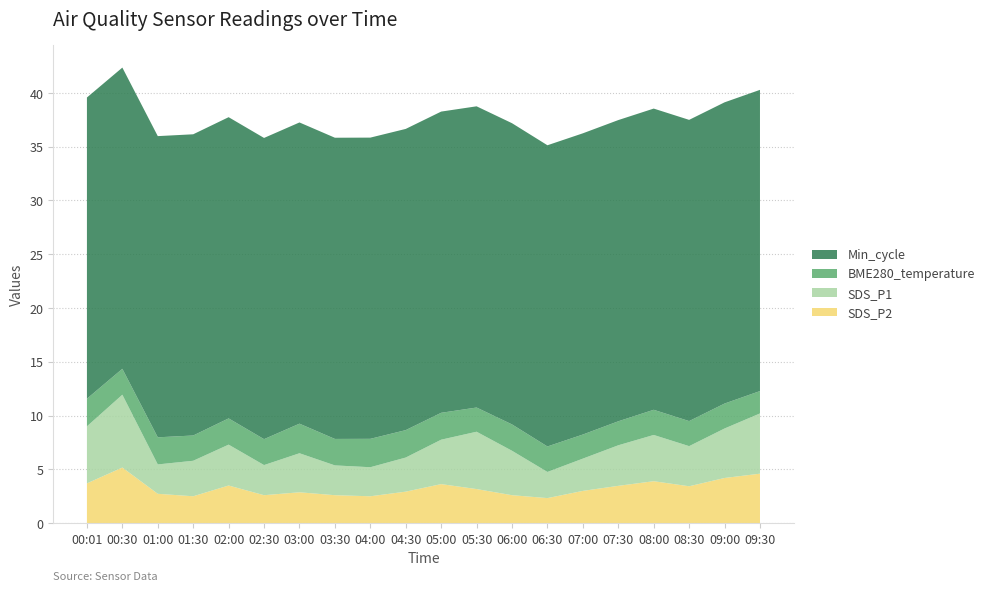

Reading right to left, extract all data points from this chart.

SDS_P2: 4.6	4.2	3.4	3.9	3.5	3.0	2.3	2.6	3.2	3.6	2.9	2.5	2.6	2.9	2.6	3.5	2.5	2.7	5.2	3.7
SDS_P1: 5.6	4.6	3.7	4.3	3.8	3.0	2.4	4.1	5.3	4.1	3.2	2.7	2.8	3.6	2.8	3.8	3.3	2.7	6.8	5.3
BME280_temperature: 2.1	2.3	2.3	2.3	2.2	2.2	2.4	2.5	2.2	2.5	2.5	2.6	2.5	2.8	2.4	2.4	2.4	2.5	2.4	2.6
Min_cycle: 28.0	28.0	28.0	28.0	28.0	28.0	28.0	28.0	28.0	28.0	28.0	28.0	28.0	28.0	28.0	28.0	28.0	28.0	28.0	28.0